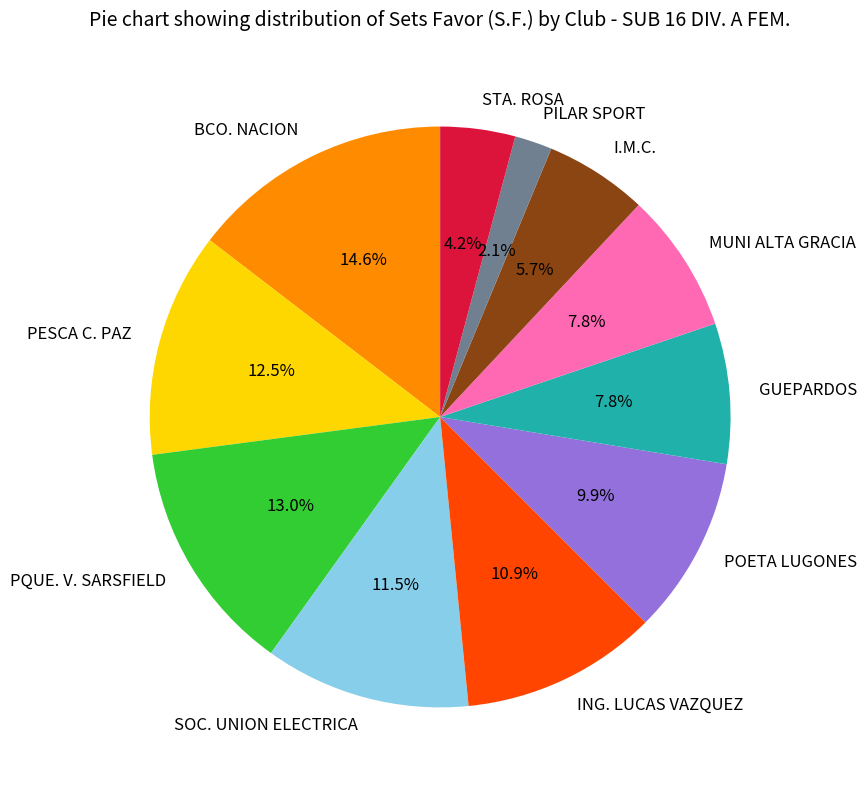

True or false: ING. LUCAS VAZQUEZ accounts for 11% of the total.

True